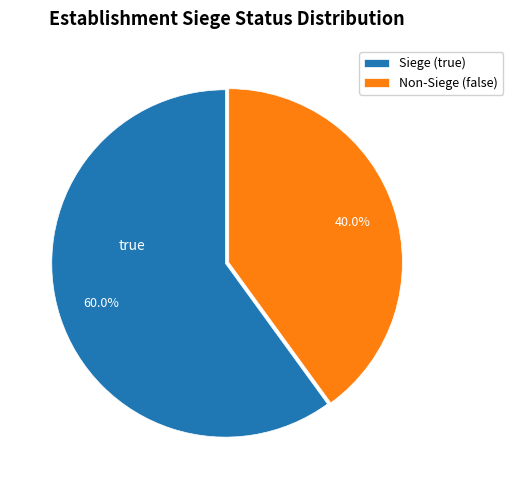

Count the number of slices in the pie.

2